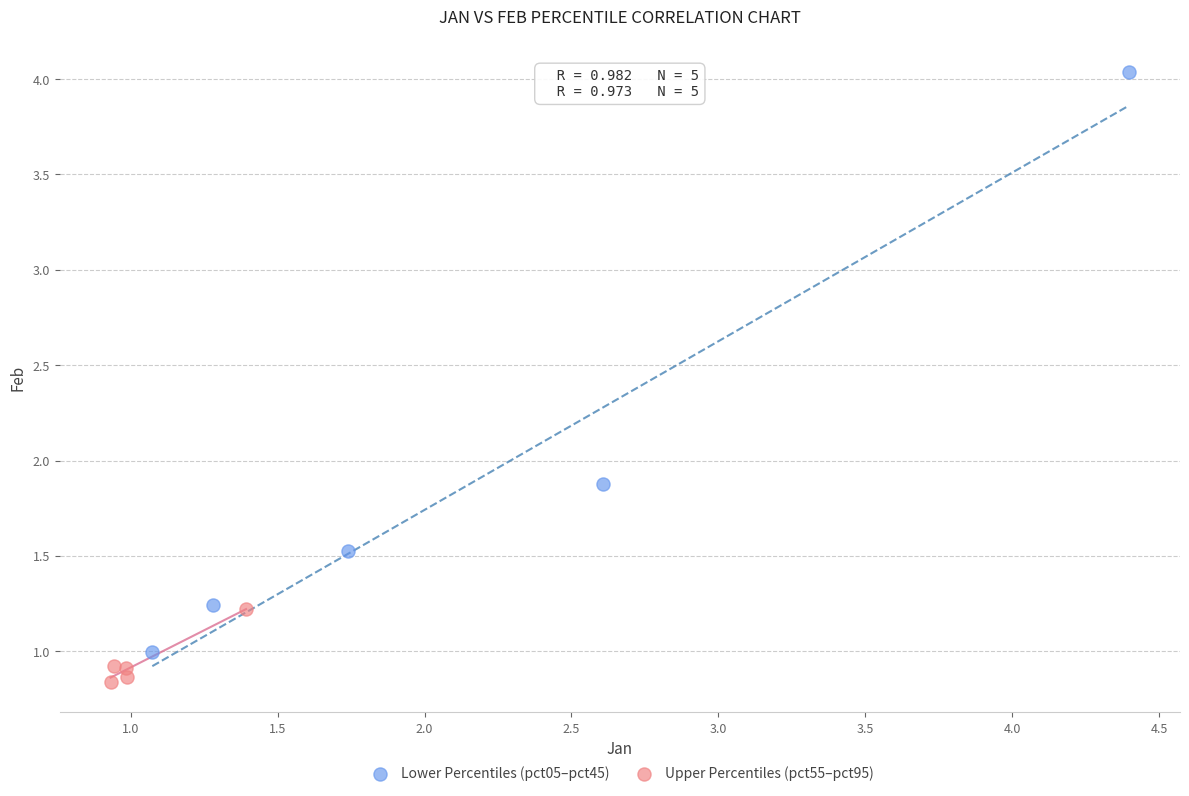

Which series contains the lowest Y value?

Upper Percentiles (pct55–pct95)